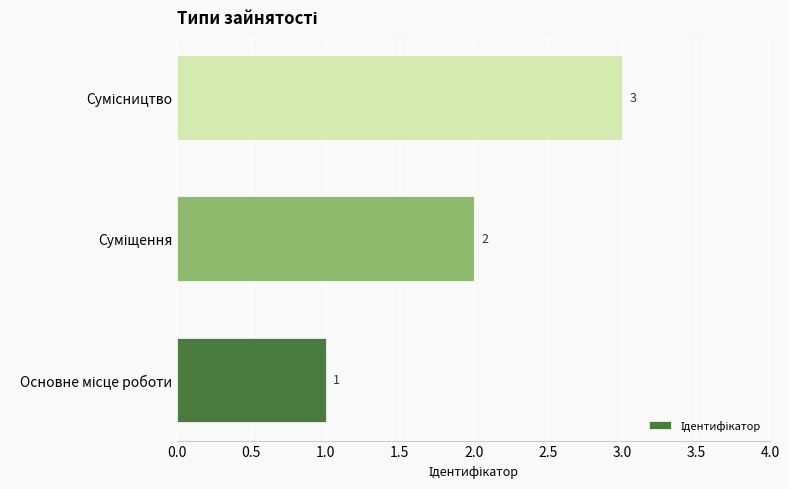

What is the maximum value shown in the chart?

3